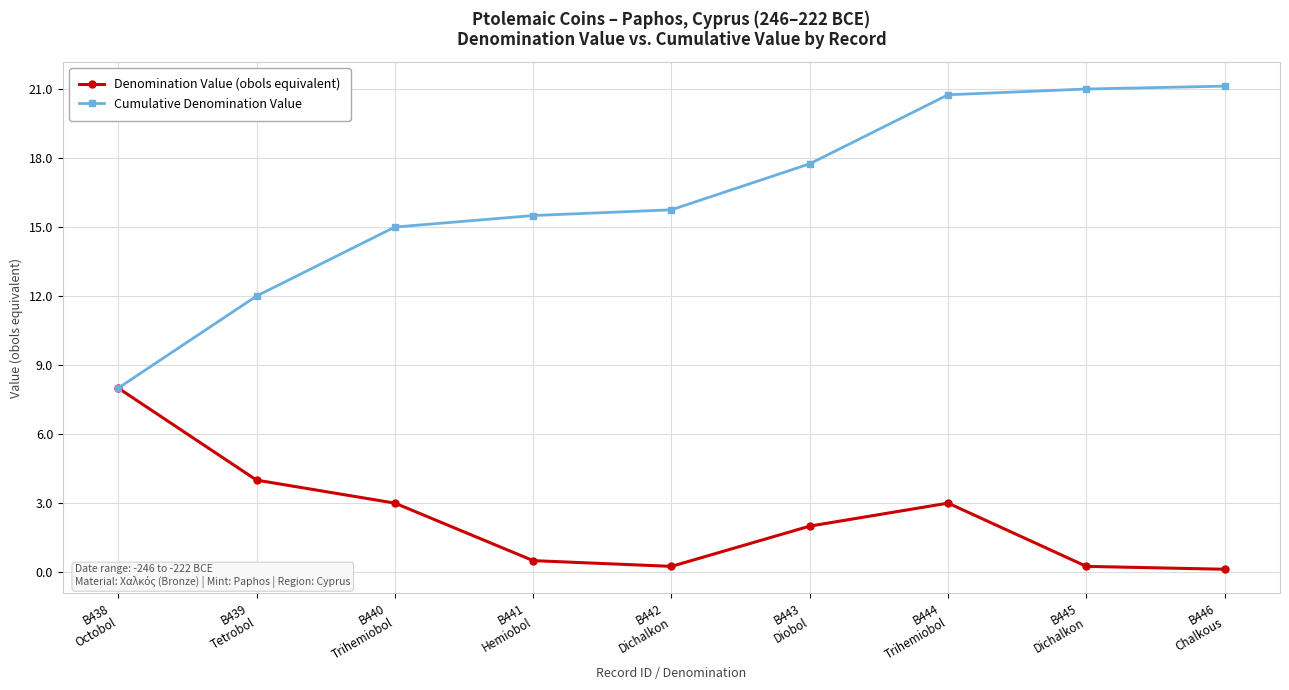

What is the maximum value shown in the chart?

21.1